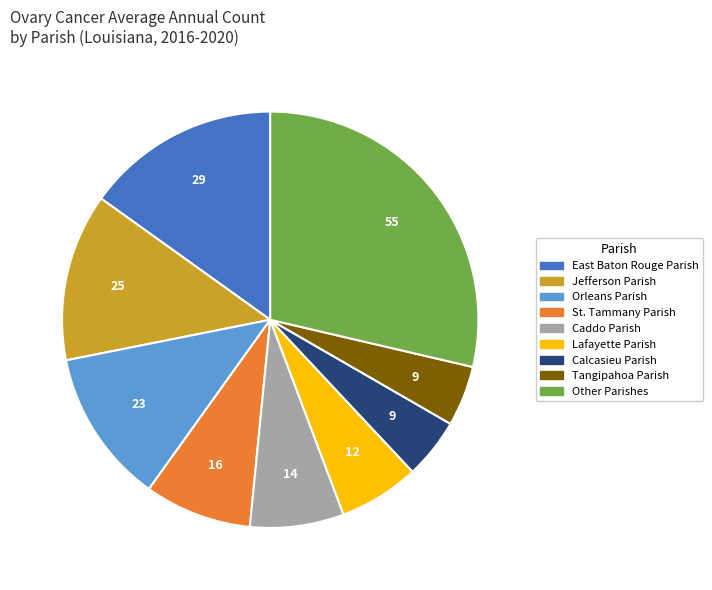

Count the number of slices in the pie.

9